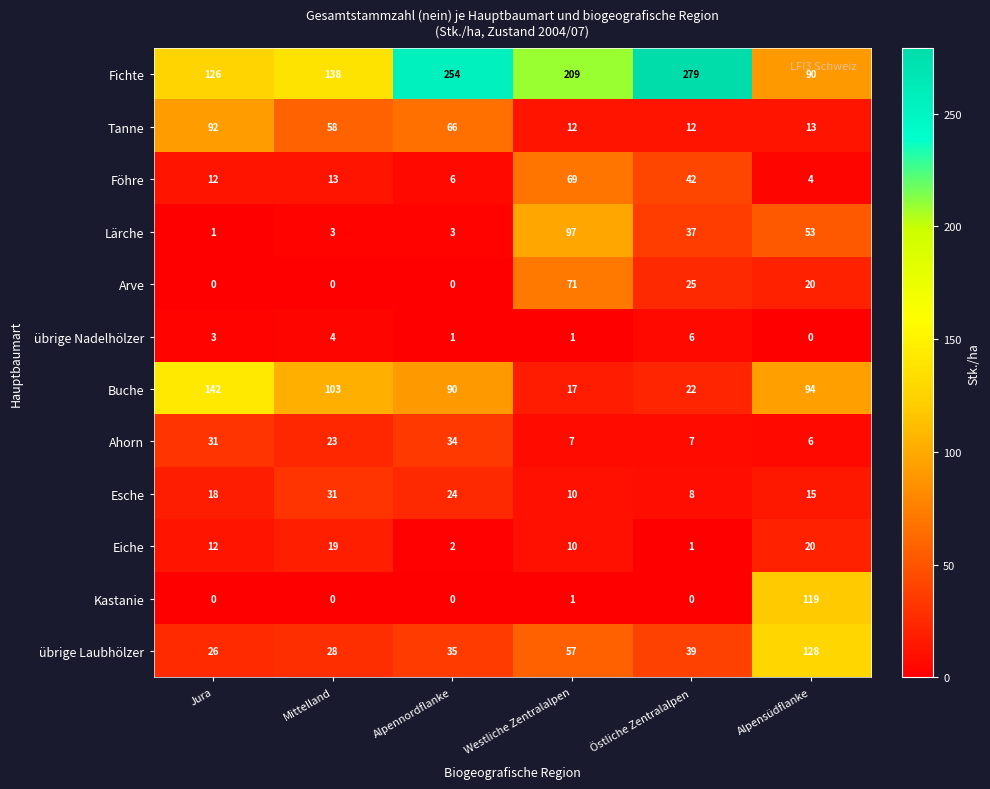

What is the sum of all Föhre values?

146